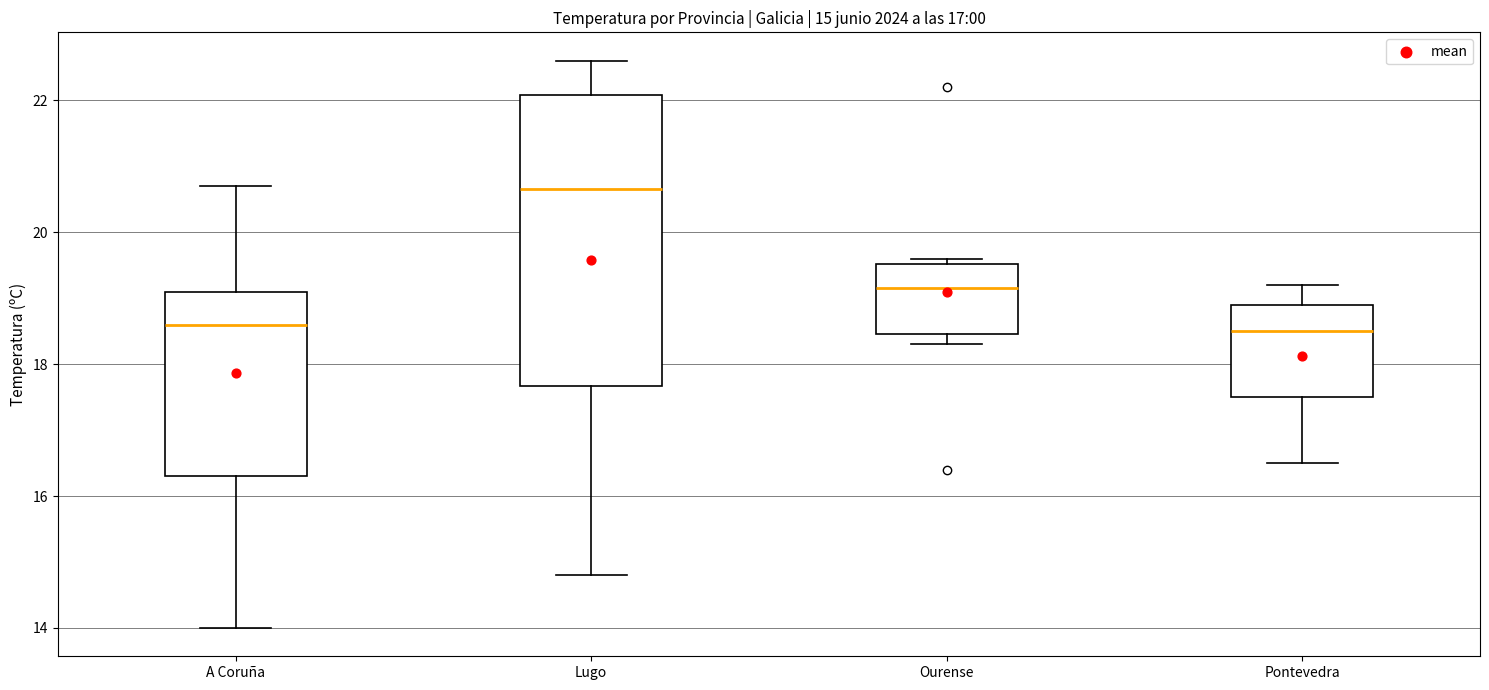

Which box is the tallest, from its lower edge to its upper edge?

Lugo